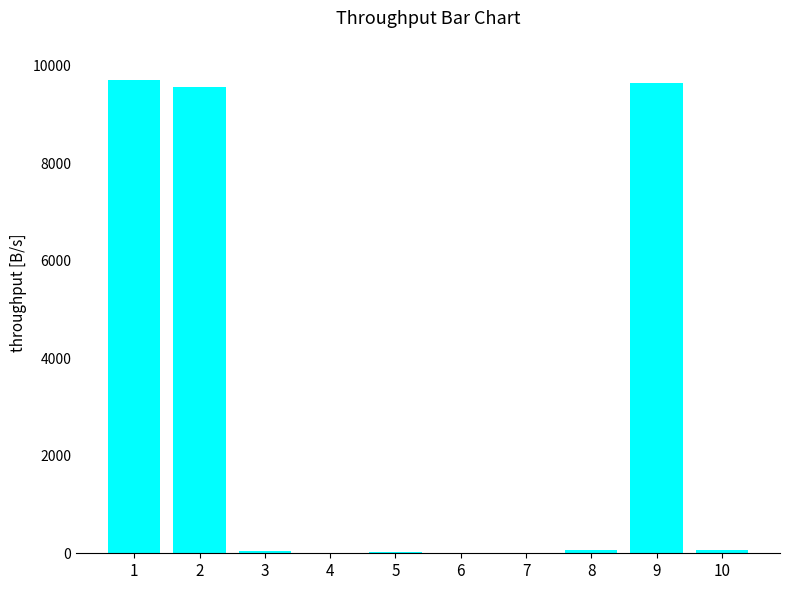

What is the greatest value displayed?

9708